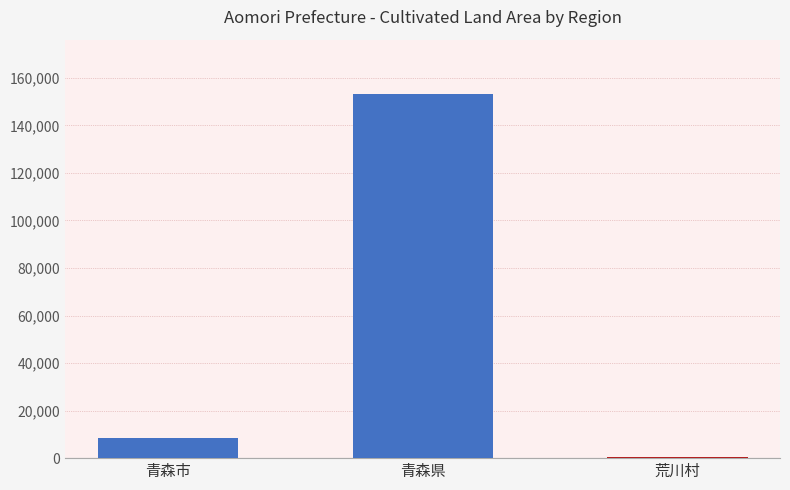

Rank the categories by value from lowest to highest.

荒川村, 青森市, 青森県